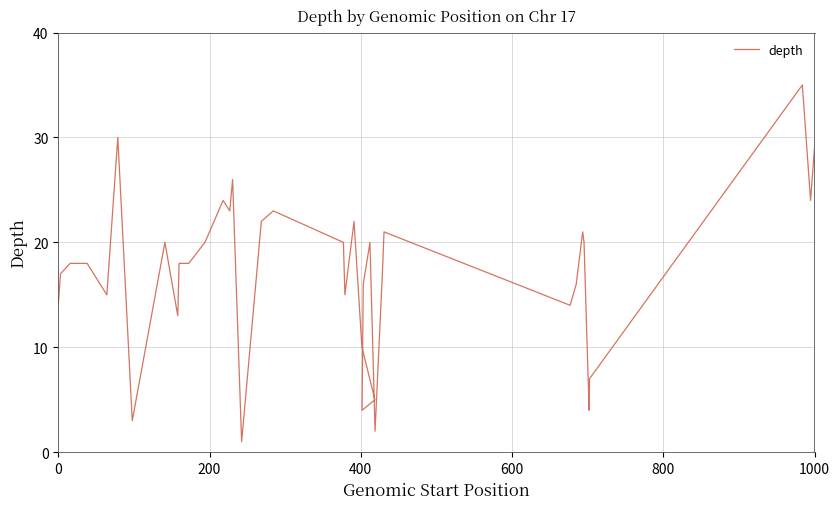

Reading left to right, what are all the values shown in this chart?

14	17	18	18	15	30	3	20	13	18	18	20	24	23	26	1	22	23	20	15	22	10	5	4	16	20	2	17	21	14	16	21	20	4	5	6	7	35	24	29